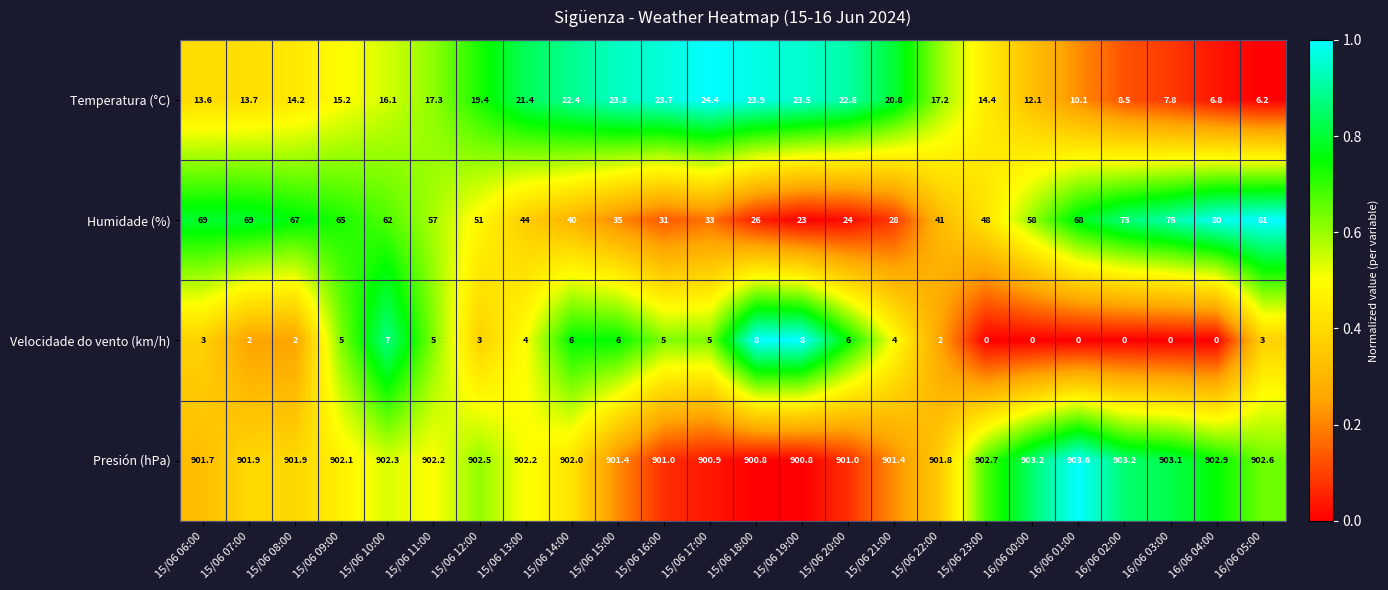

The Humidade (%) series shows 38.8 at 15/06 18:00. True or false?

False